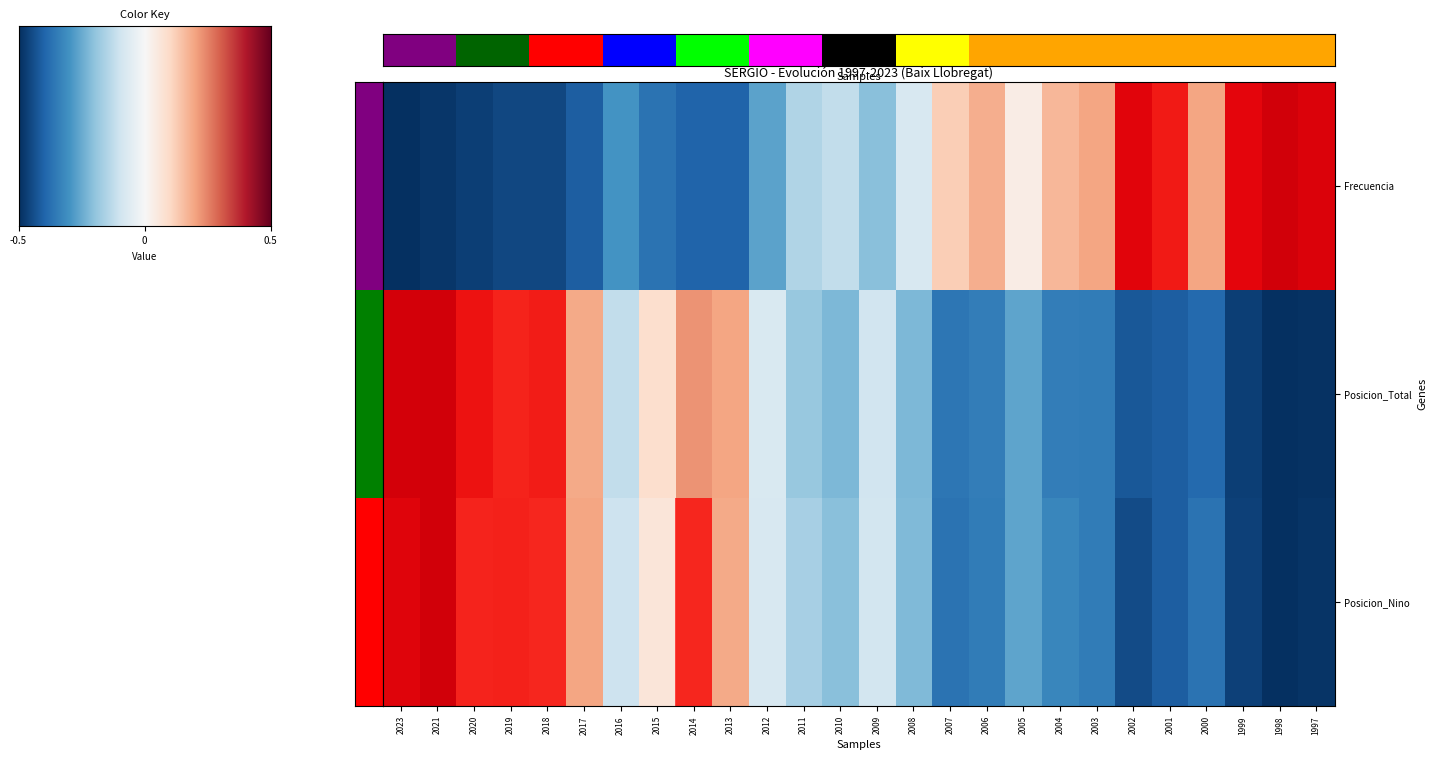

Which has a higher value, 2019 or 2015?

2015